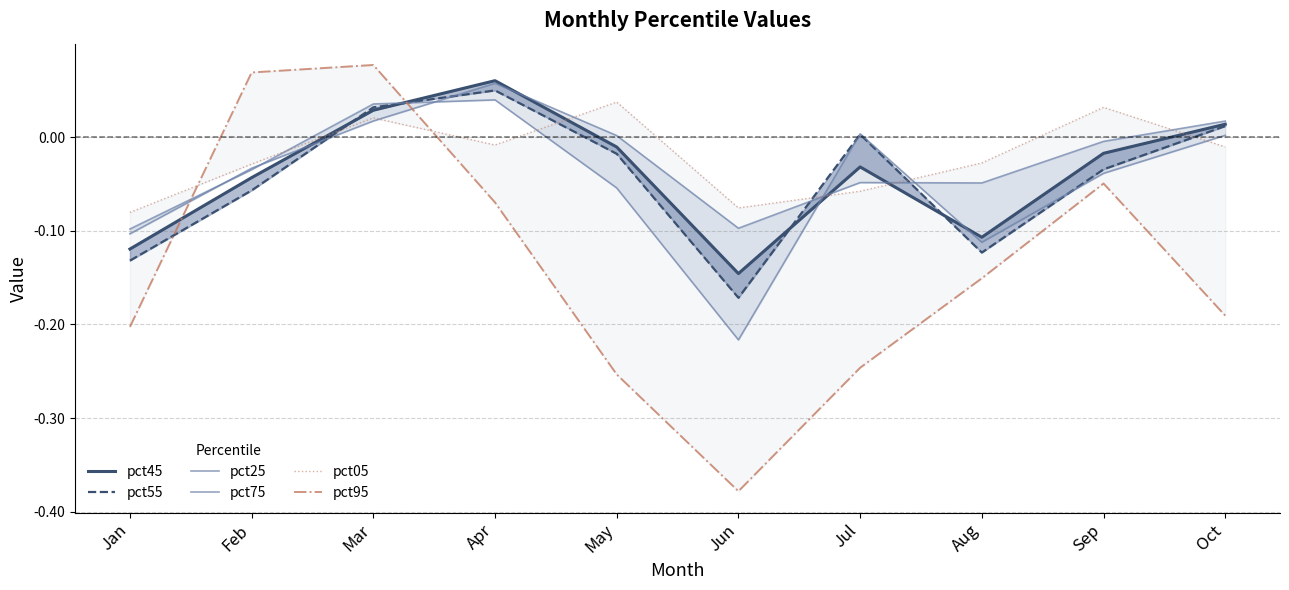

At how many categories does at least one series exceed 0?

7